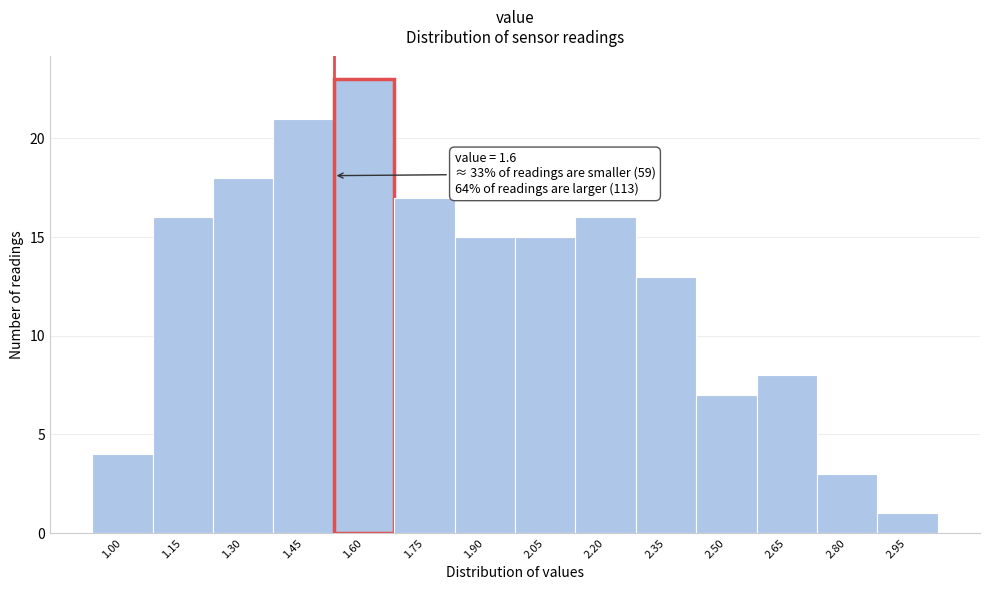

Reading left to right, extract all data points from this chart.

4	16	18	21	23	17	15	15	16	13	7	8	3	1